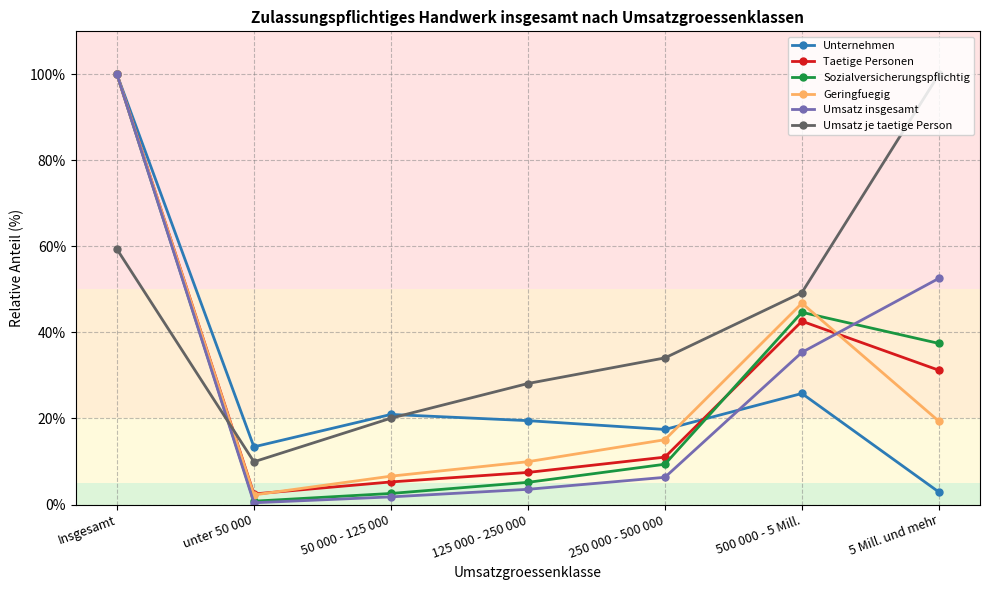

Reading left to right, list all the values displayed in this chart.

Unternehmen: Insgesamt=100.0	unter 50 000=13.4	50 000 - 125 000=20.9	125 000 - 250 000=19.5	250 000 - 500 000=17.4	500 000 - 5 Mill.=25.8	5 Mill. und mehr=2.9
Taetige Personen: Insgesamt=100.0	unter 50 000=2.5	50 000 - 125 000=5.2	125 000 - 250 000=7.5	250 000 - 500 000=11.0	500 000 - 5 Mill.=42.6	5 Mill. und mehr=31.2
Sozialversicherungspflichtig: Insgesamt=100.0	unter 50 000=0.8	50 000 - 125 000=2.6	125 000 - 250 000=5.2	250 000 - 500 000=9.4	500 000 - 5 Mill.=44.7	5 Mill. und mehr=37.4
Geringfuegig: Insgesamt=100.0	unter 50 000=2.2	50 000 - 125 000=6.6	125 000 - 250 000=10.0	250 000 - 500 000=15.1	500 000 - 5 Mill.=46.8	5 Mill. und mehr=19.4
Umsatz insgesamt: Insgesamt=100.0	unter 50 000=0.4	50 000 - 125 000=1.8	125 000 - 250 000=3.5	250 000 - 500 000=6.3	500 000 - 5 Mill.=35.4	5 Mill. und mehr=52.6
Umsatz je taetige Person: Insgesamt=59.4	unter 50 000=9.9	50 000 - 125 000=20.1	125 000 - 250 000=28.1	250 000 - 500 000=34.1	500 000 - 5 Mill.=49.3	5 Mill. und mehr=100.0